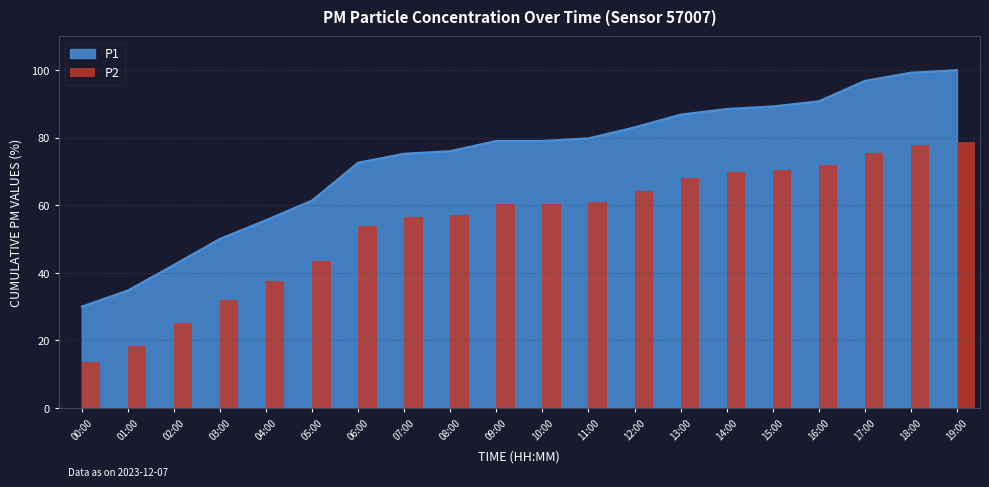

What is the smallest value displayed?

13.6